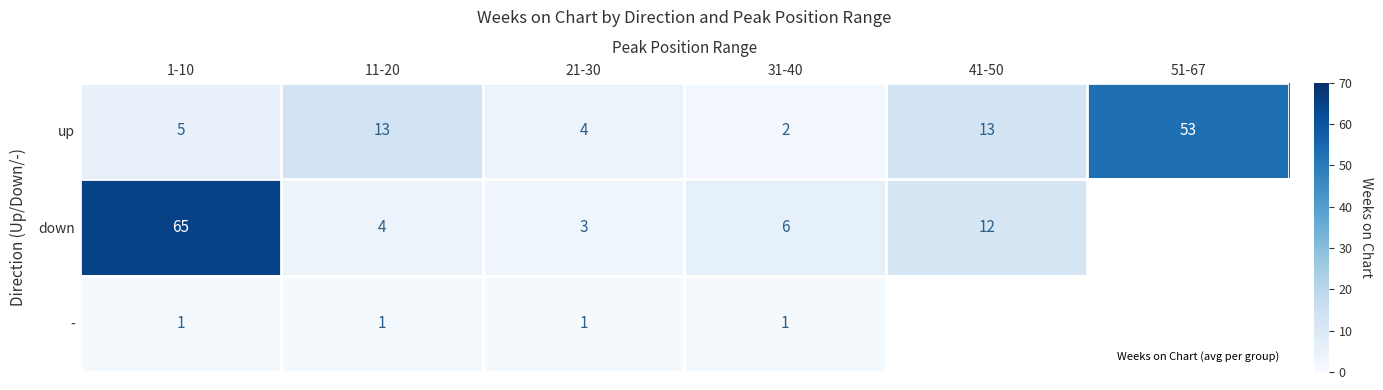

Which category has the highest value in the - series?

1-10